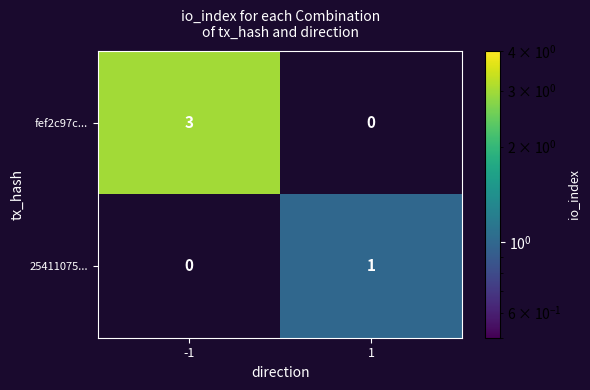

Reading left to right, what are all the values shown in this chart?

fef2c97c...: 3	0
25411075...: 0	1